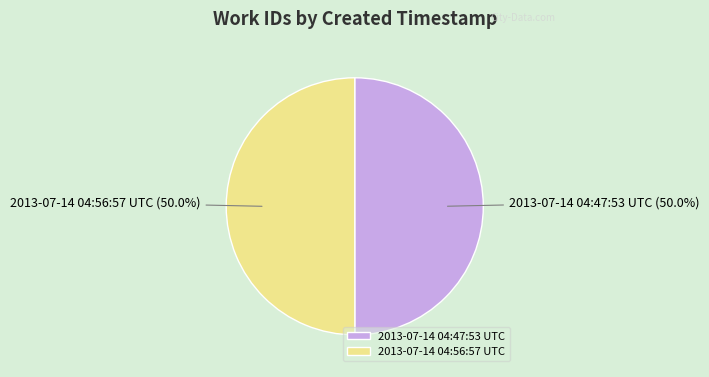

To the nearest percent, what portion does 2013-07-14 04:56:57 UTC represent?

50%